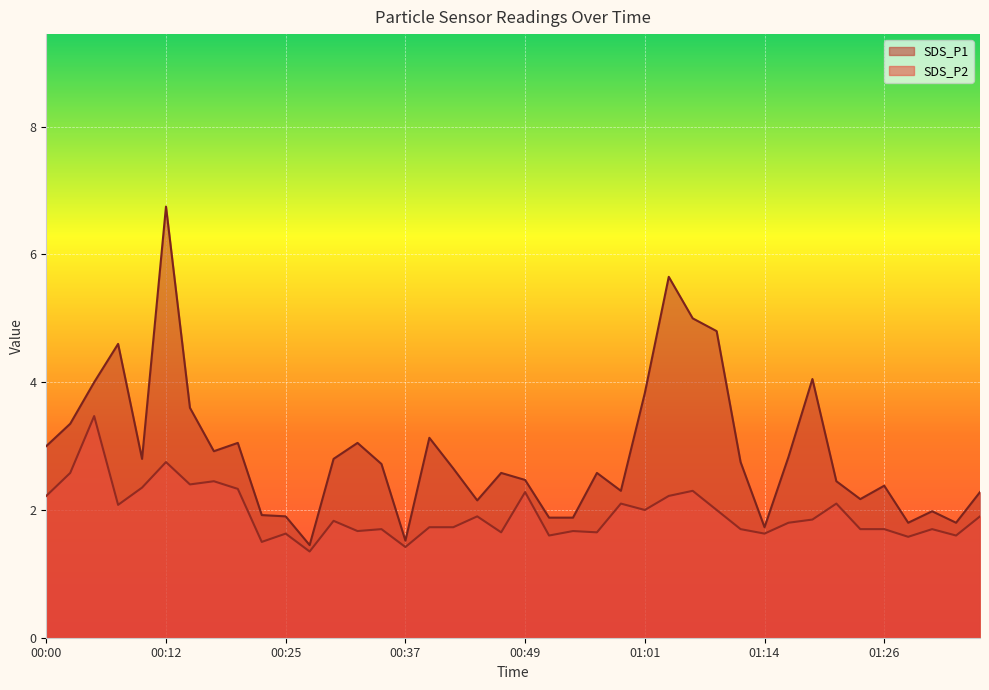

What are all the series names shown in the legend?

SDS_P1, SDS_P2